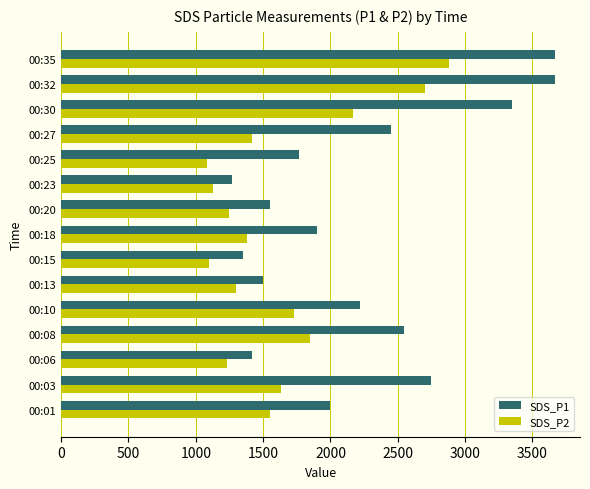

The value of SDS_P2 at 00:20 is 1250. True or false?

True